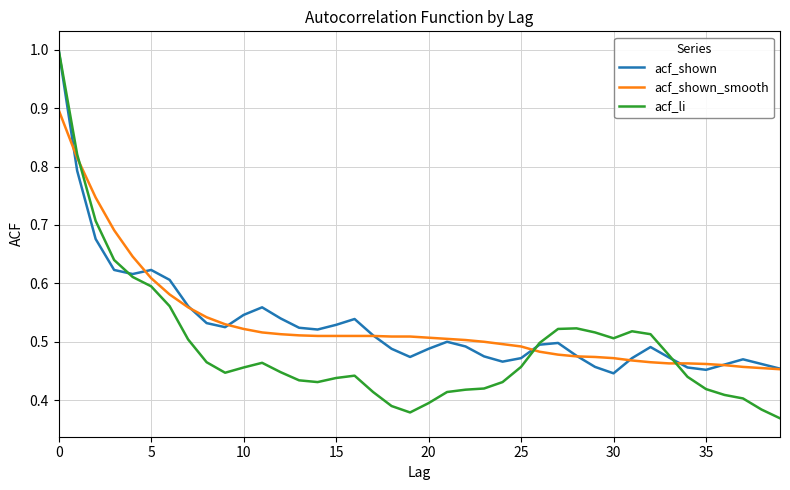

What is the greatest value displayed?

1.0